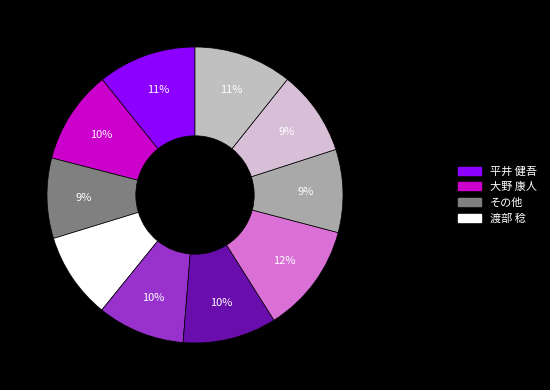

To the nearest percent, what is the difference between the largest and smallest slice percentages?

3%